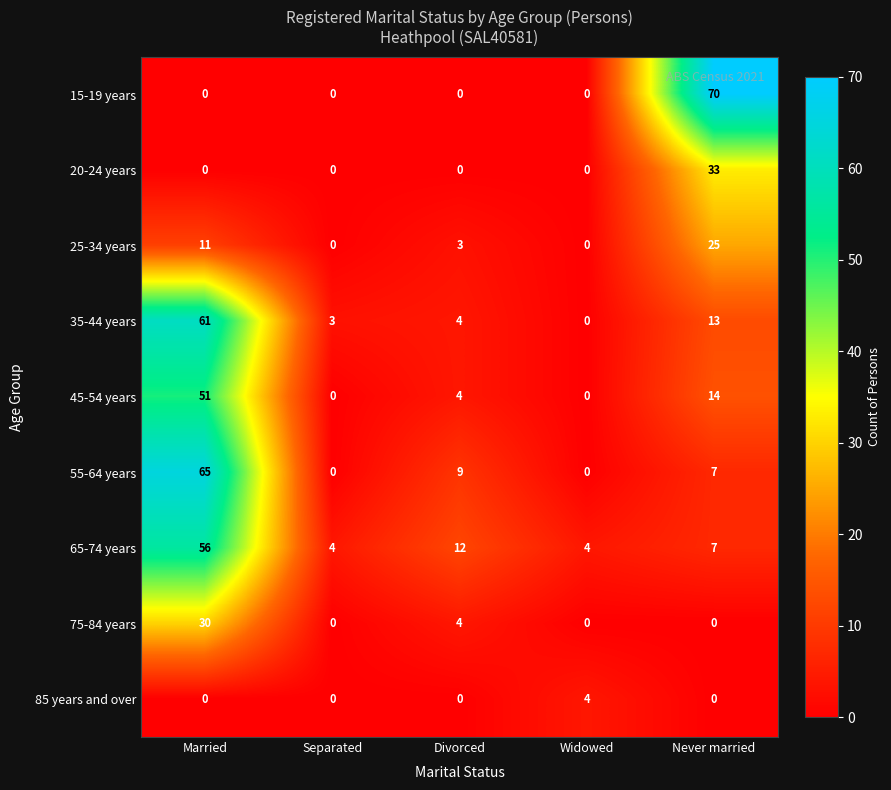

List the series in order of their peak value, lowest first.

85 years and over, 25-34 years, 75-84 years, 20-24 years, 45-54 years, 65-74 years, 35-44 years, 55-64 years, 15-19 years